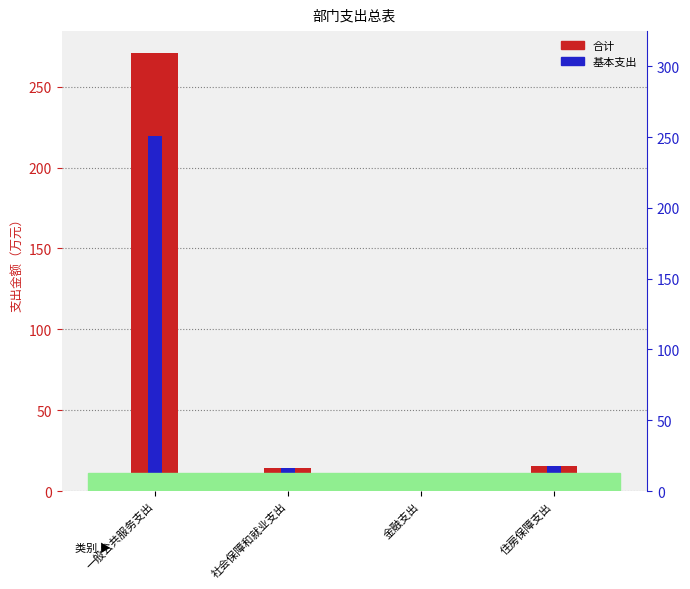

Rank the series at 一般公共服务支出 from lowest to highest value.

基本支出, 合计